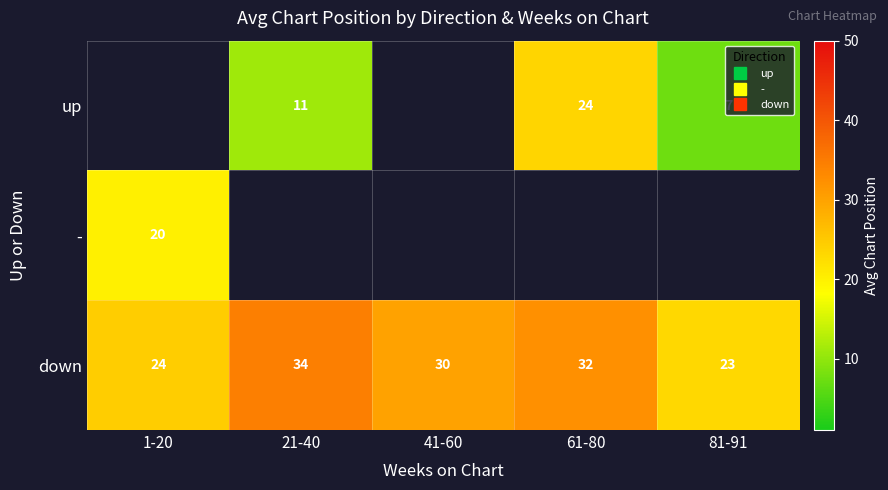

Between 41-60 and 81-91, which series saw the biggest shift?

down